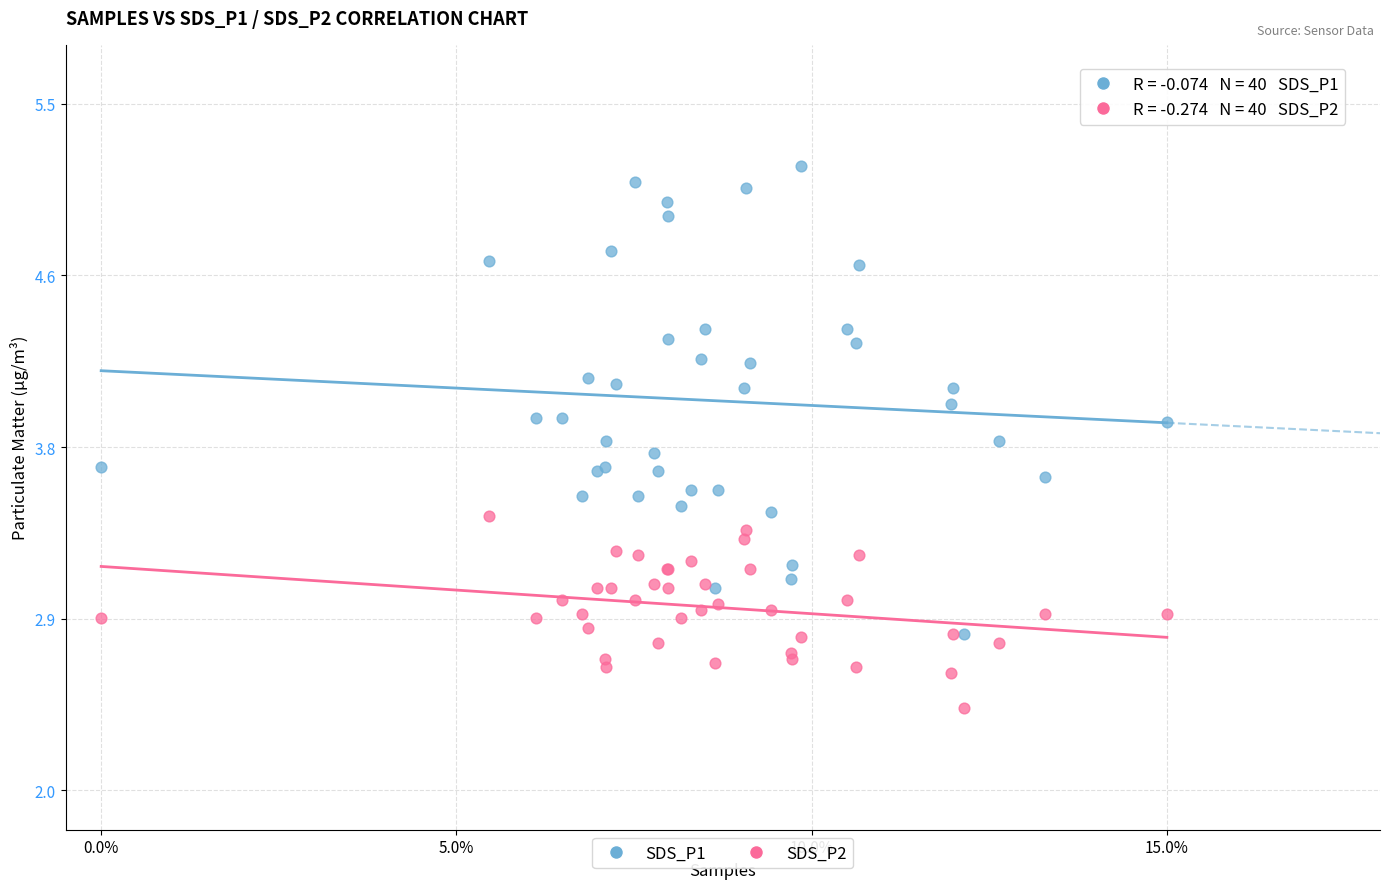

What are all the series names shown in the legend?

SDS_P1, SDS_P2